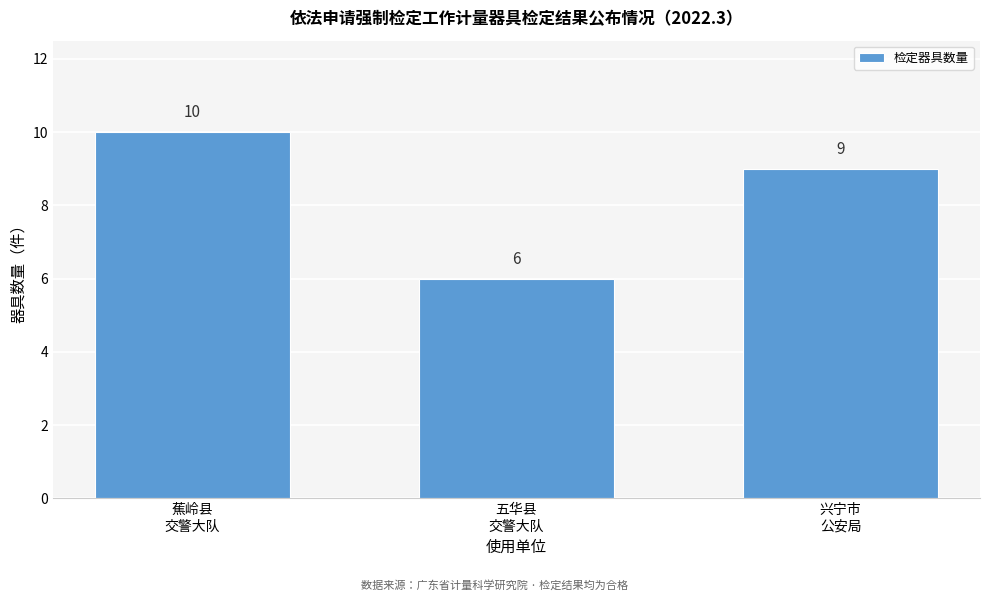

Reading left to right, transcribe all the data shown in this chart.

10	6	9